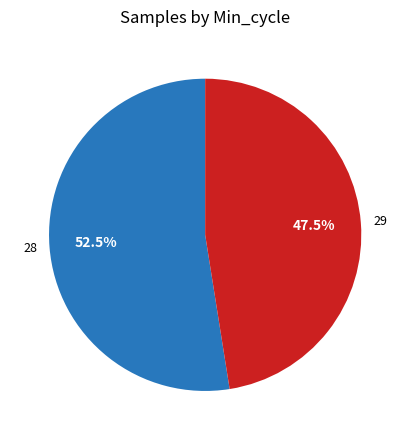

Rank the categories by value from highest to lowest.

28, 29